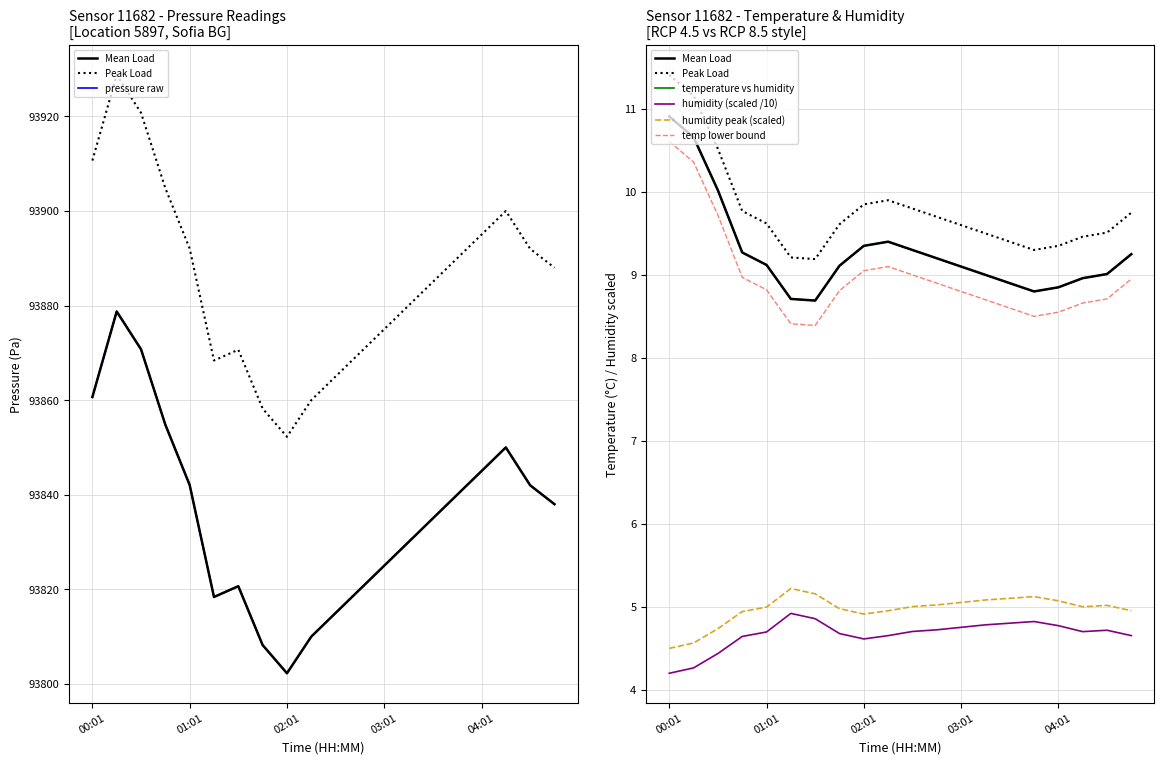

Rank the series at 04:46 from highest to lowest value.

pressure, temperature, humidity